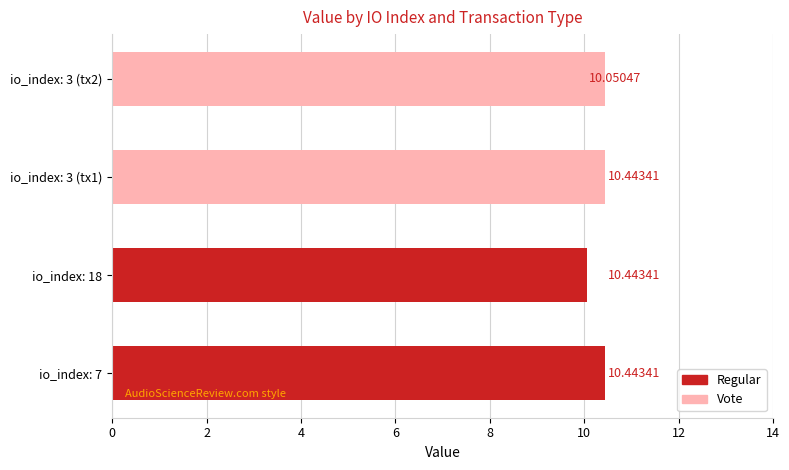

How many distinct data groups are displayed?

2